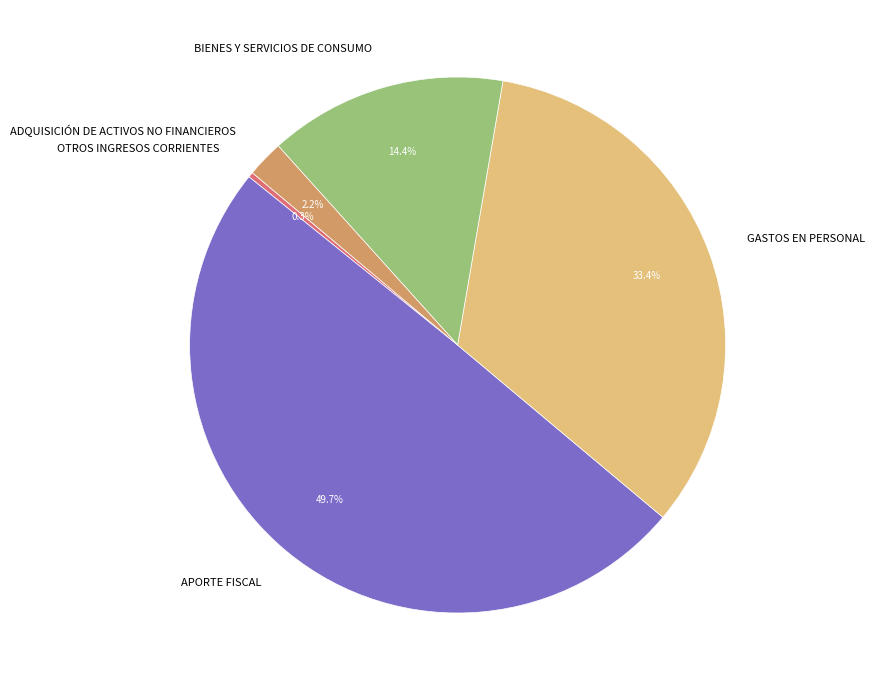

Which slice is the smallest?

OTROS INGRESOS CORRIENTES